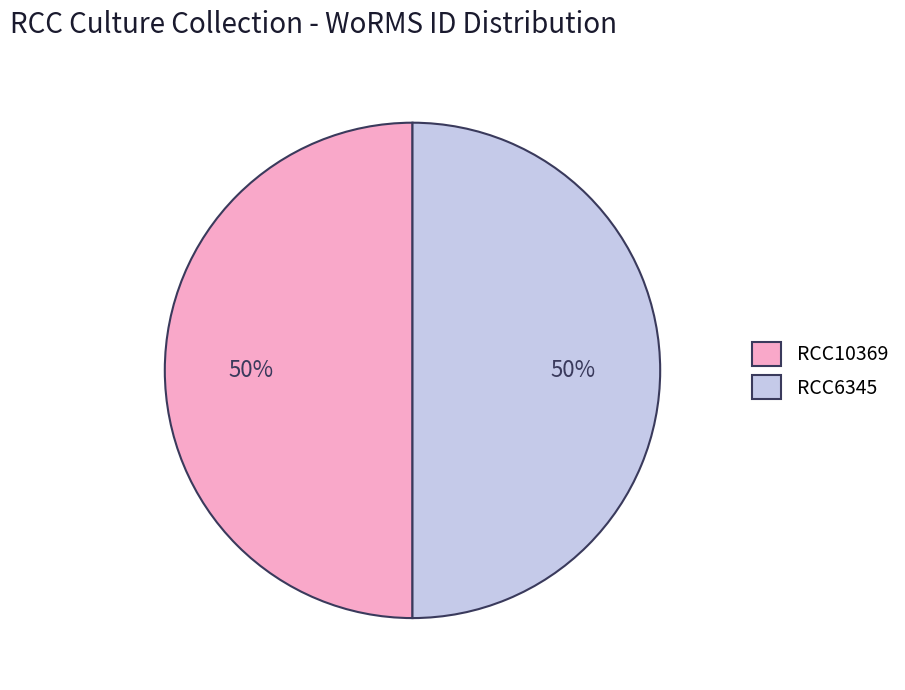

How many slices are in this pie chart?

2